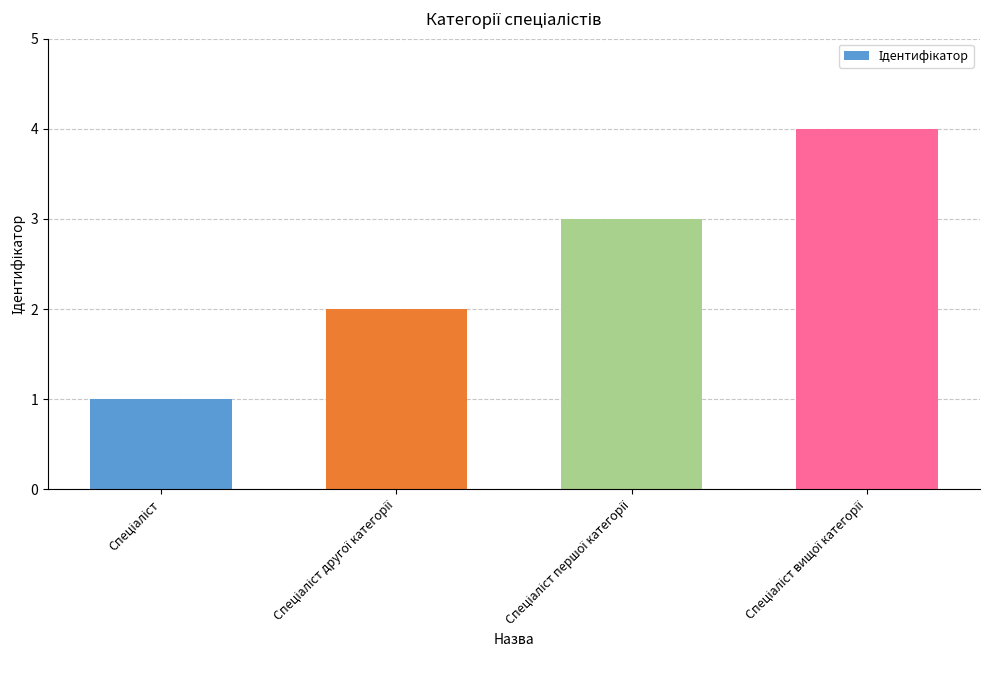

What is the sum of all values?

10